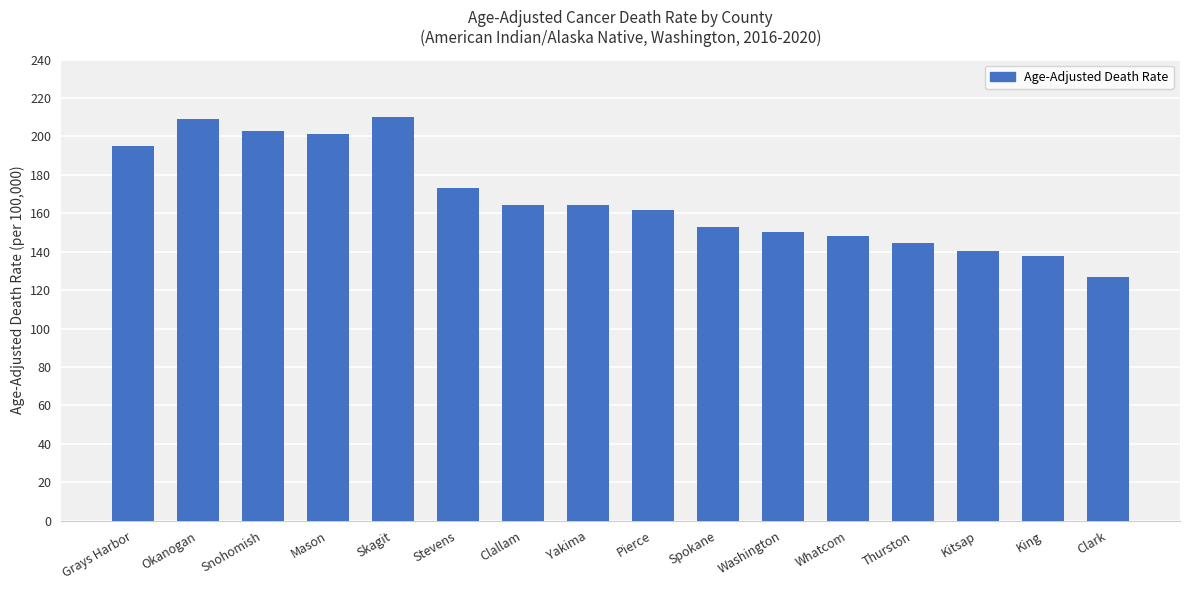

What is the label of the 1st bar from the left?

Grays Harbor